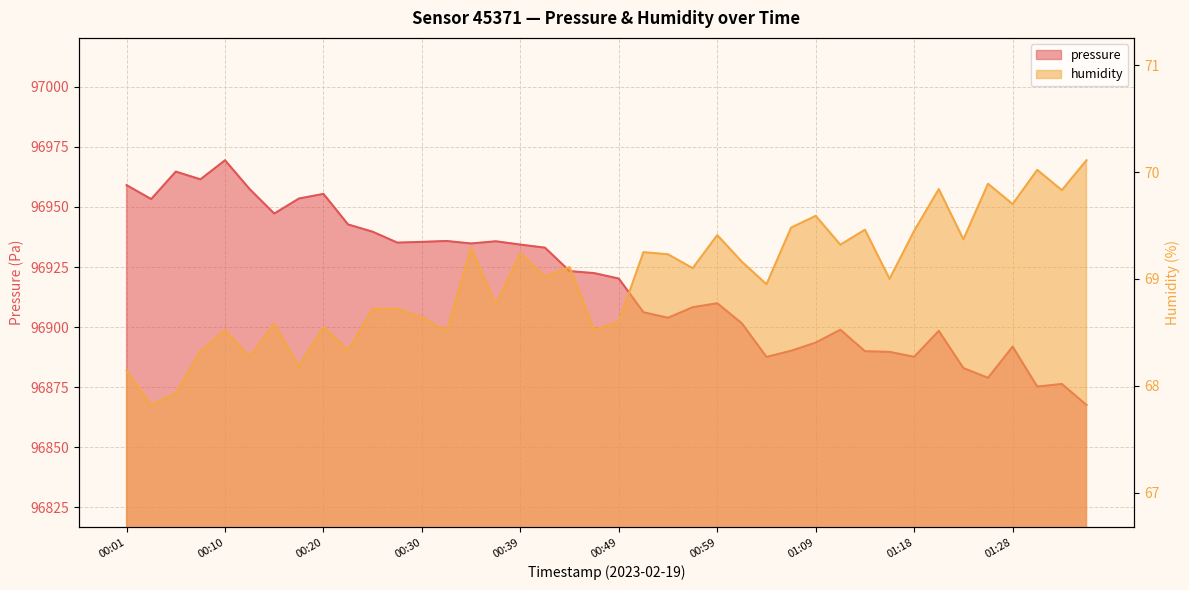

How many interior local valleys does the pressure series have?

10